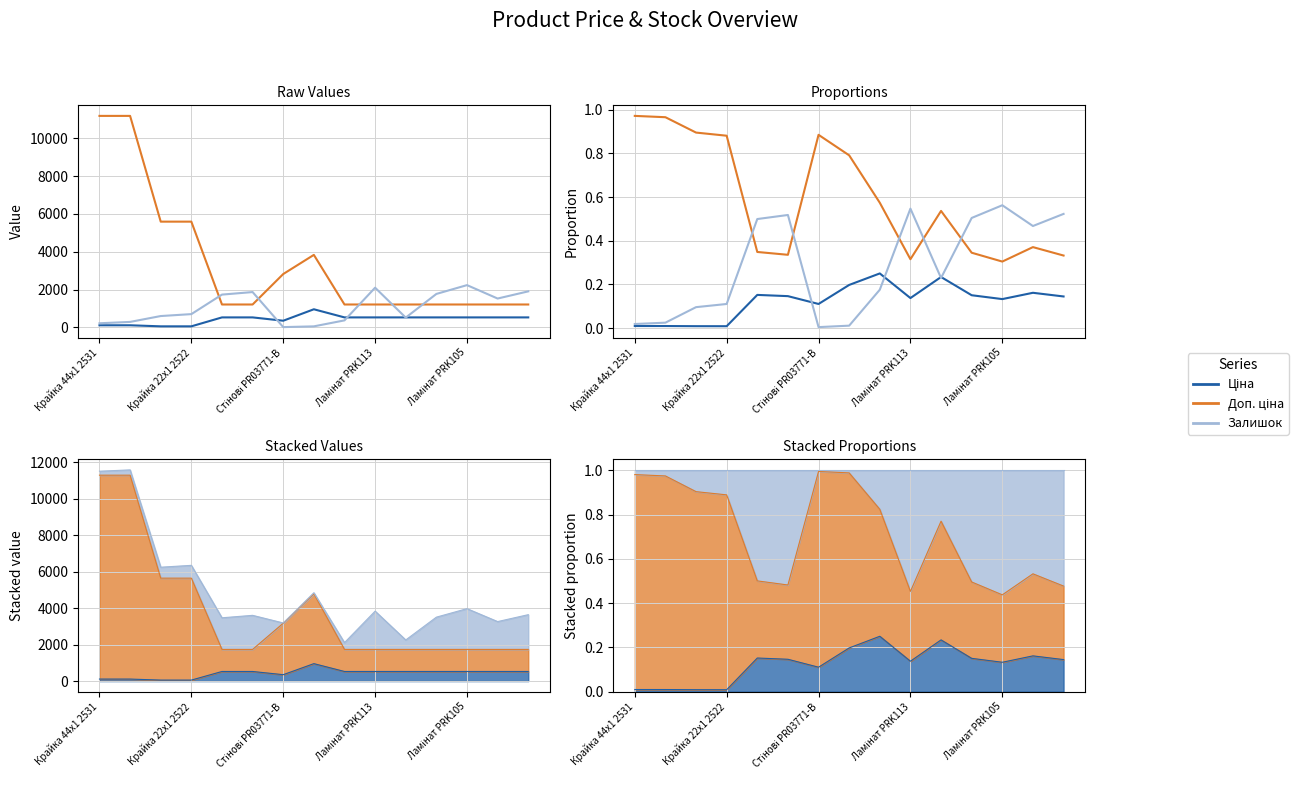

List the series in order of their overall mean, highest first.

Доп. ціна, Залишок, Ціна